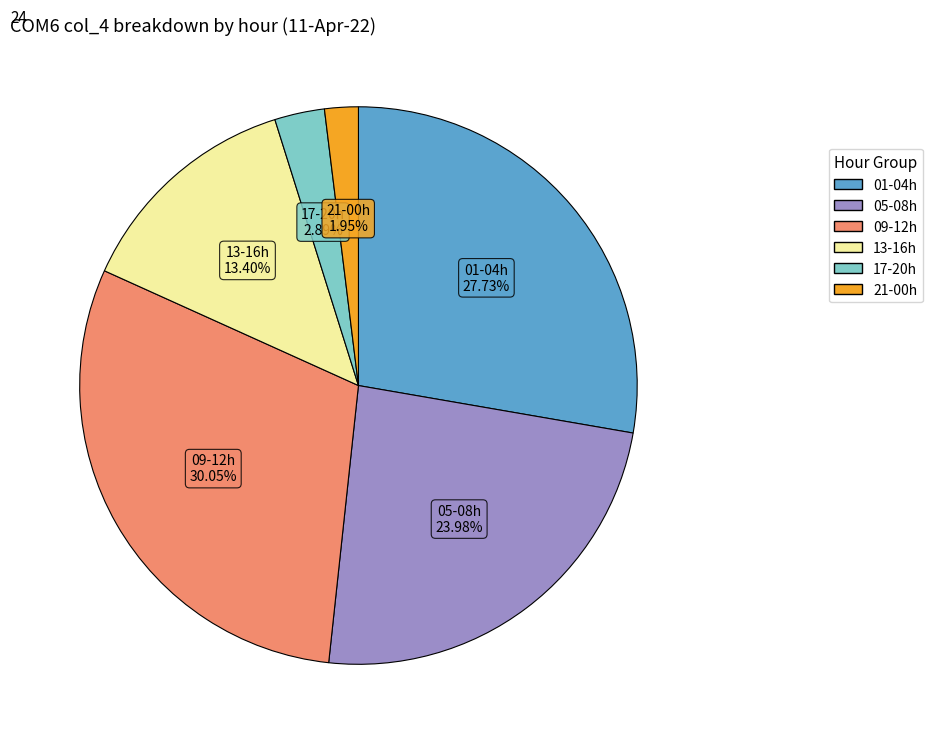

Is there a majority slice in this chart?

No